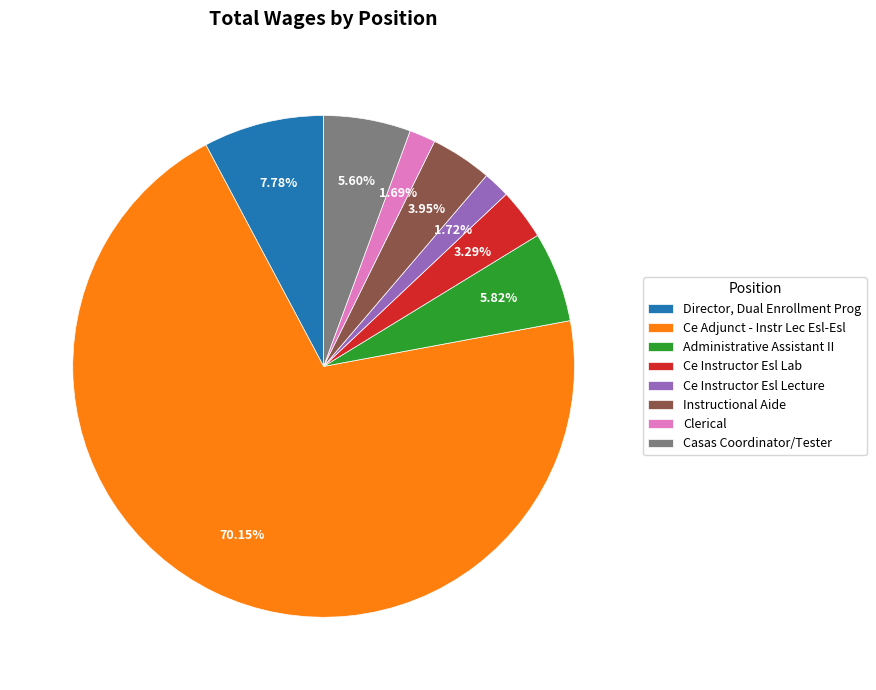

Which has a higher value, Administrative Assistant II or Ce Adjunct - Instr Lec Esl-Esl?

Ce Adjunct - Instr Lec Esl-Esl